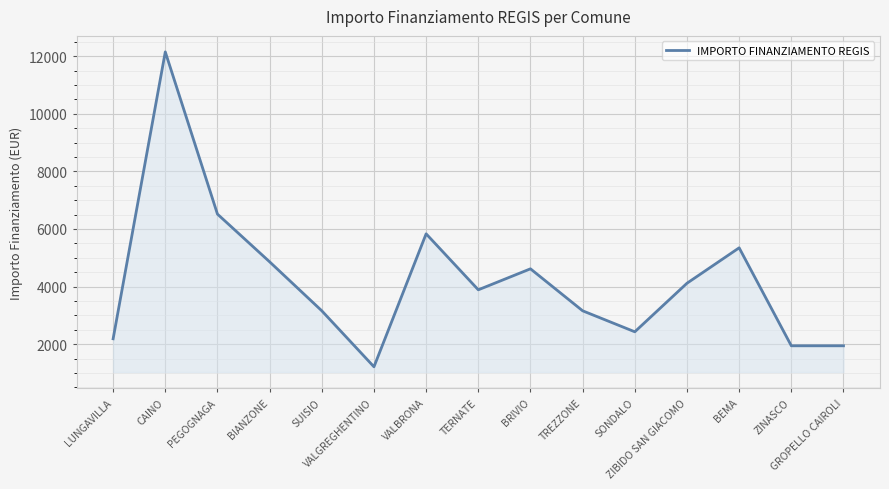

What is the change in value from LUNGAVILLA to GROPELLO CAIROLI?

-243